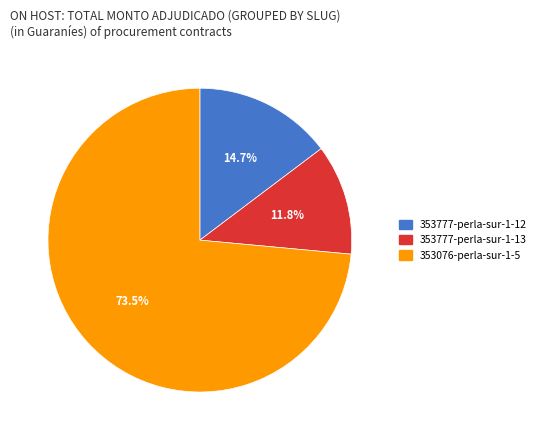

Count the number of slices in the pie.

3